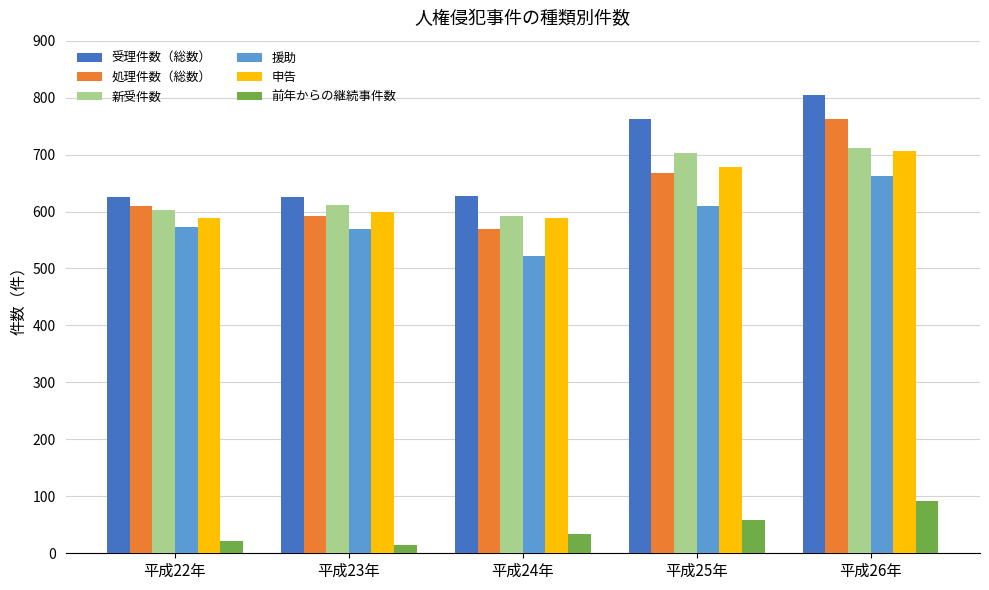

Does the chart contain any negative values?

No